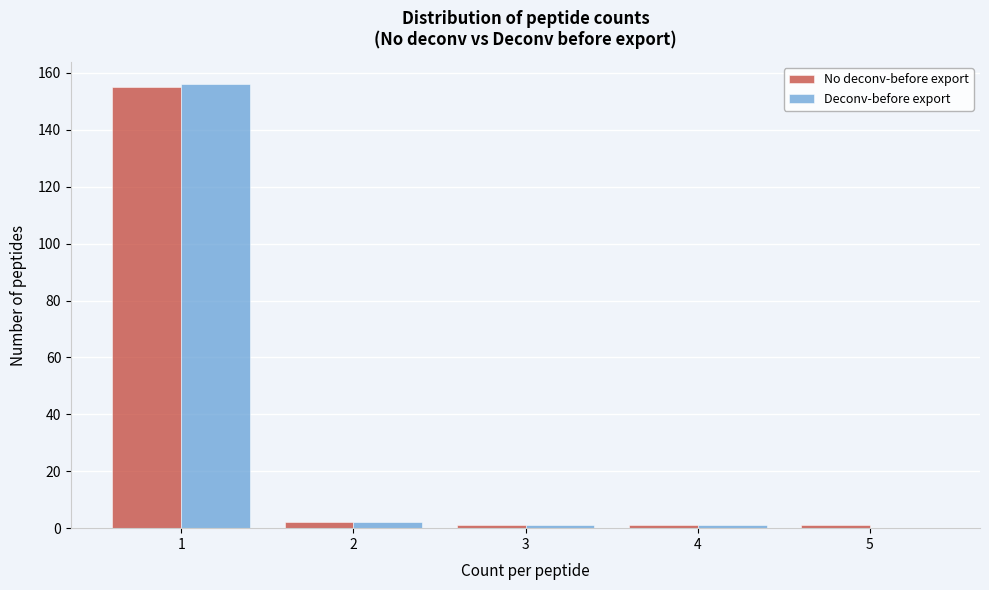

Reading left to right, transcribe all the data shown in this chart.

No deconv-before export: 1=155	2=2	3=1	4=1	5=1
Deconv-before export: 1=156	2=2	3=1	4=1	5=0